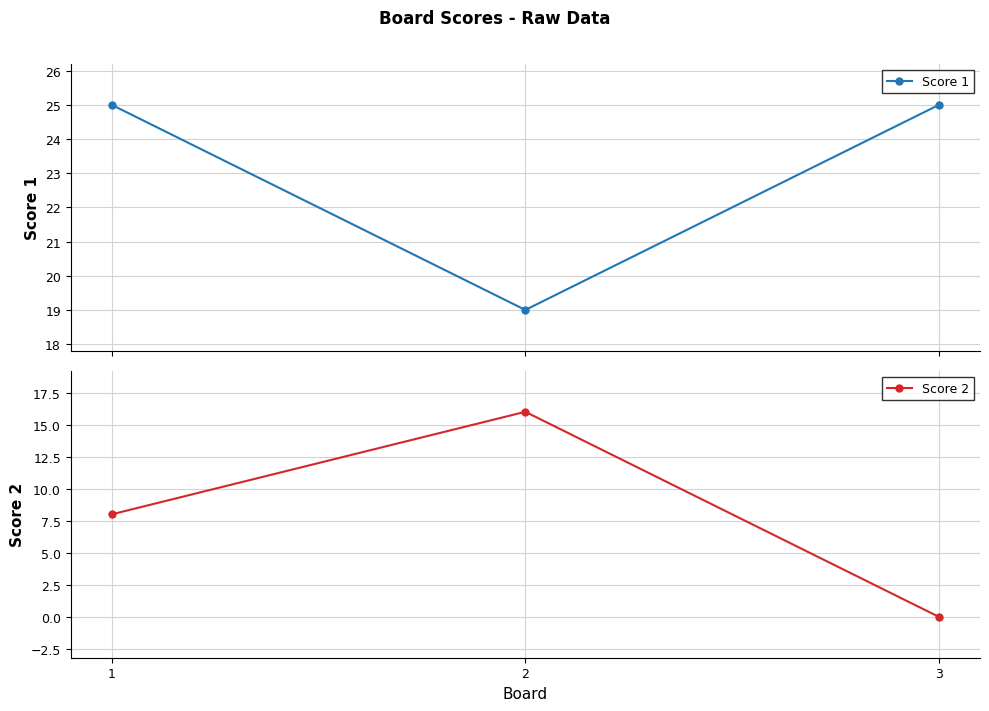

At which category does the chart reach its peak across all series?

1